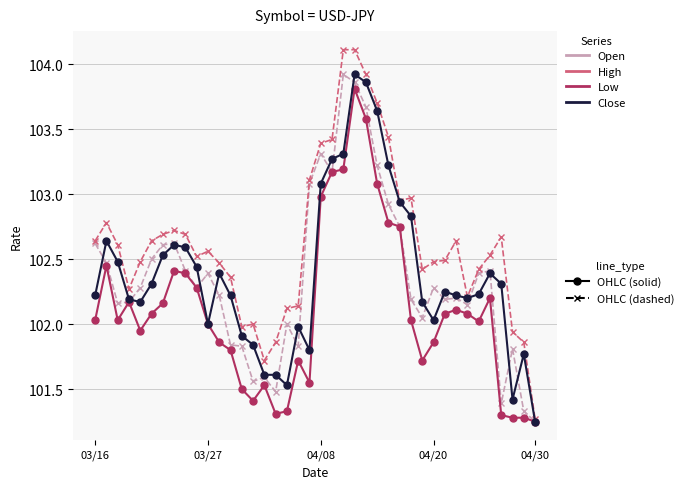

What is the maximum value shown in the chart?

104.1